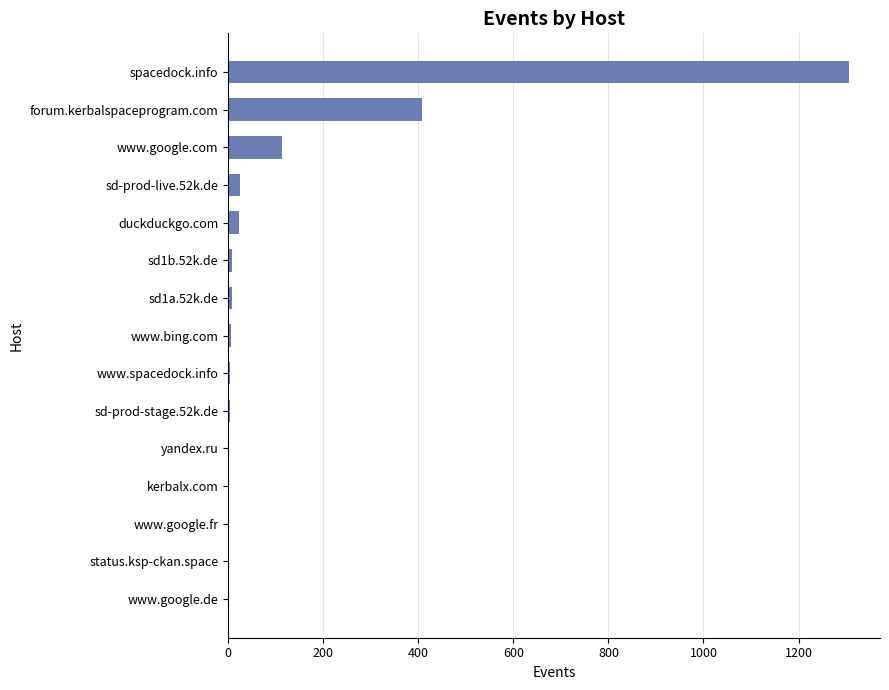

Between kerbalx.com and forum.kerbalspaceprogram.com, which is larger?

forum.kerbalspaceprogram.com